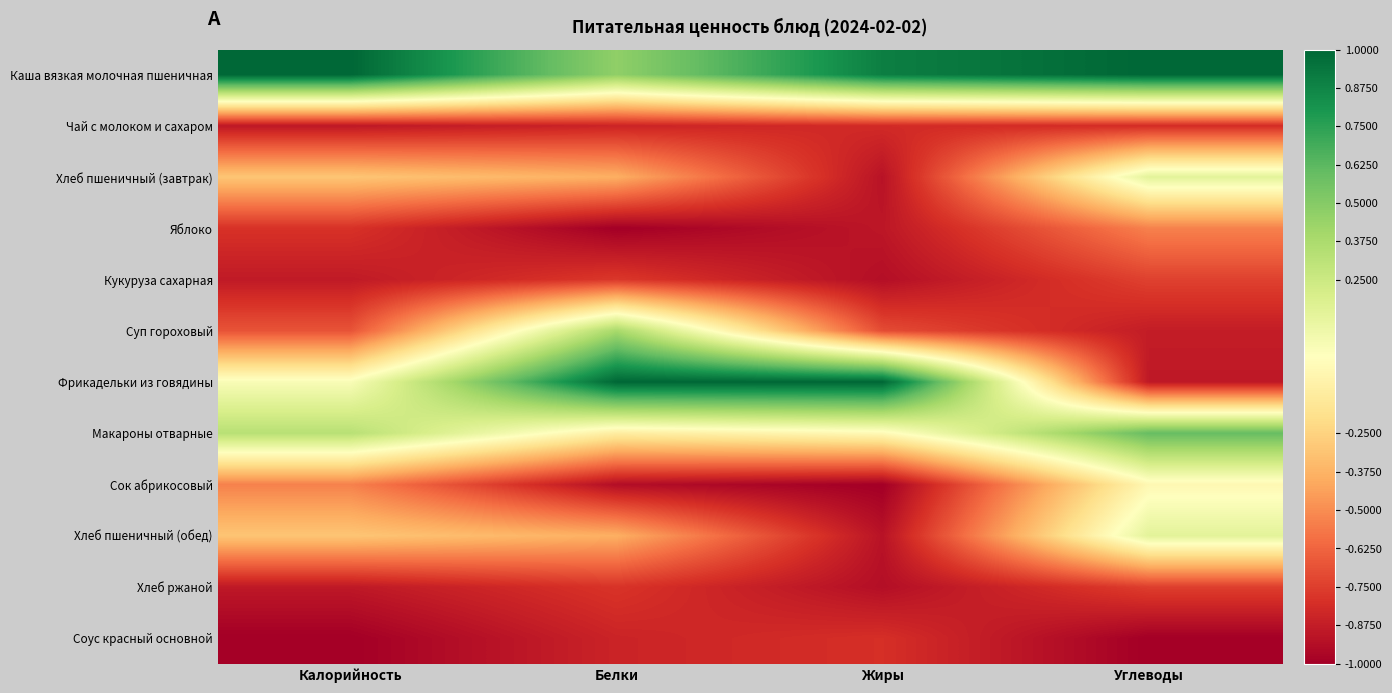

Which category has the lowest value across all series?

Белки